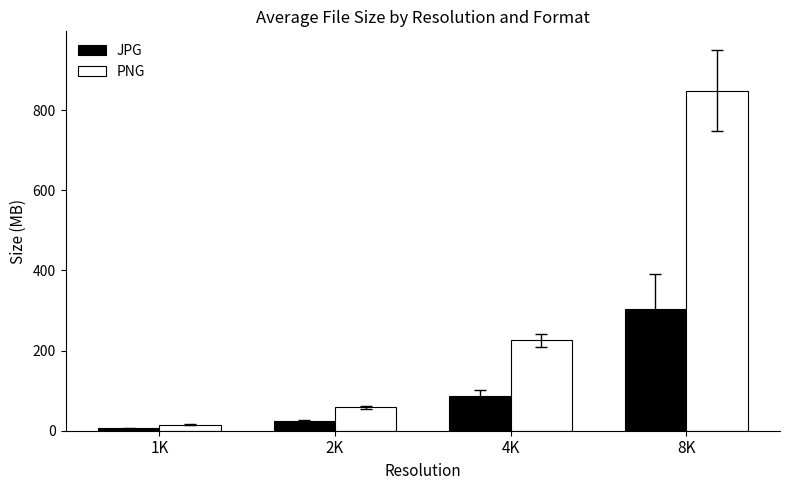

Rank the categories by JPG value from lowest to highest.

1K, 2K, 4K, 8K